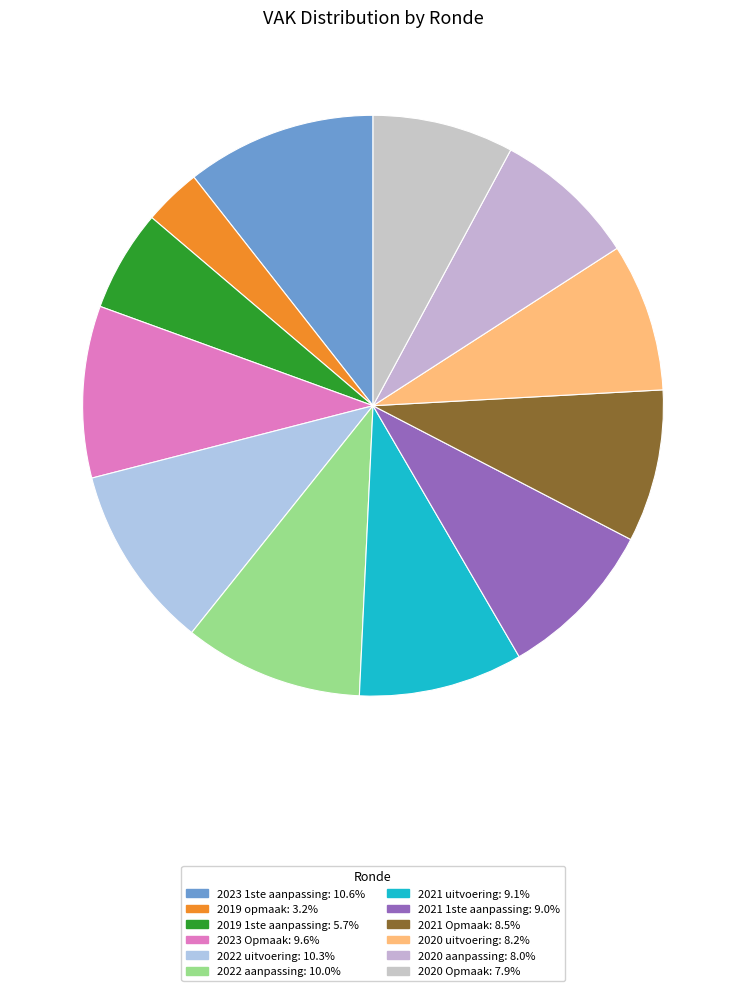

Rank the categories by value from lowest to highest.

2019 opmaak, 2019 1ste aanpassing, 2020 Opmaak, 2020 aanpassing, 2020 uitvoering, 2021 Opmaak, 2021 1ste aanpassing, 2021 uitvoering, 2023 Opmaak, 2022 aanpassing, 2022 uitvoering, 2023 1ste aanpassing